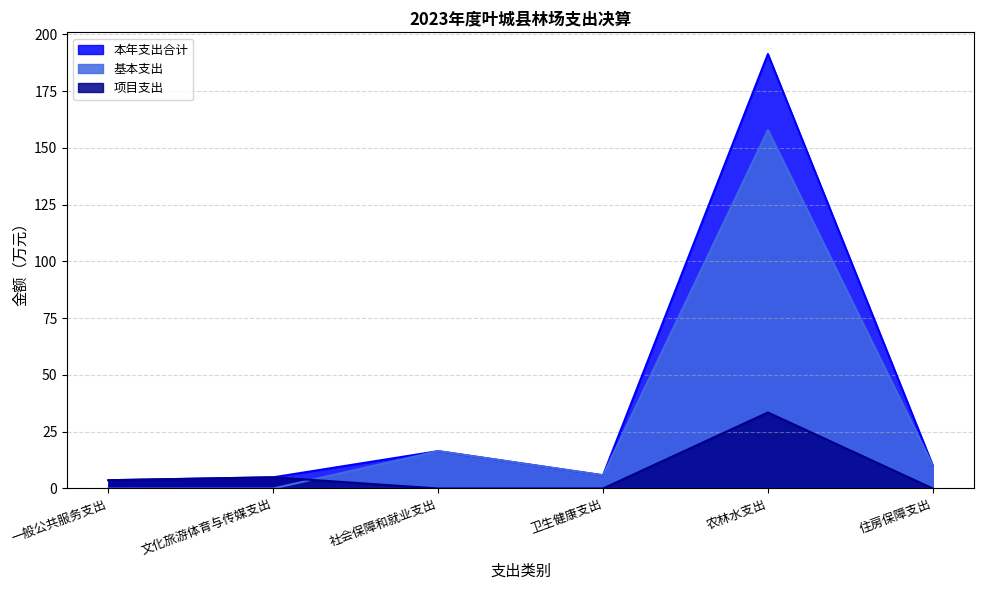

How many categories are shown in the chart?

6